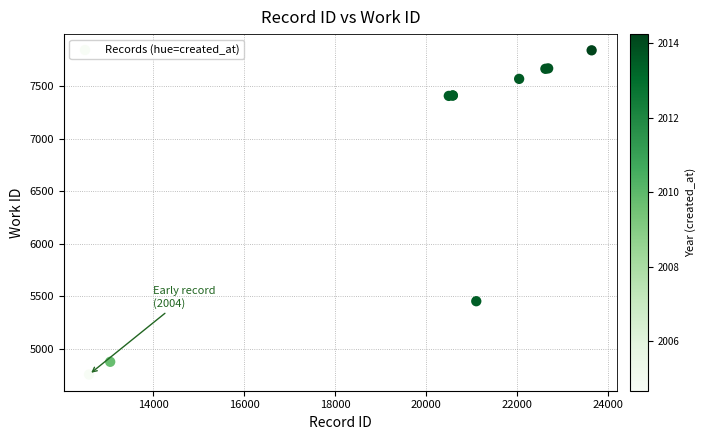

What Y value in the scatter plot is closest to 6297?

5452